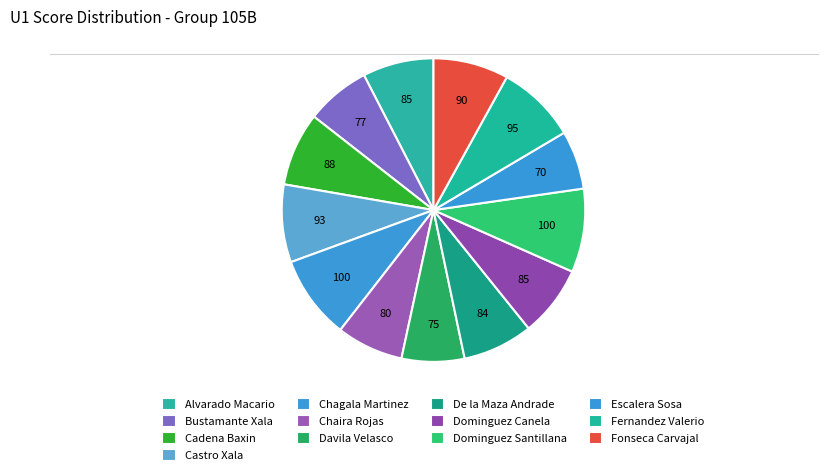

To the nearest percent, what portion does Castro Xala represent?

8%